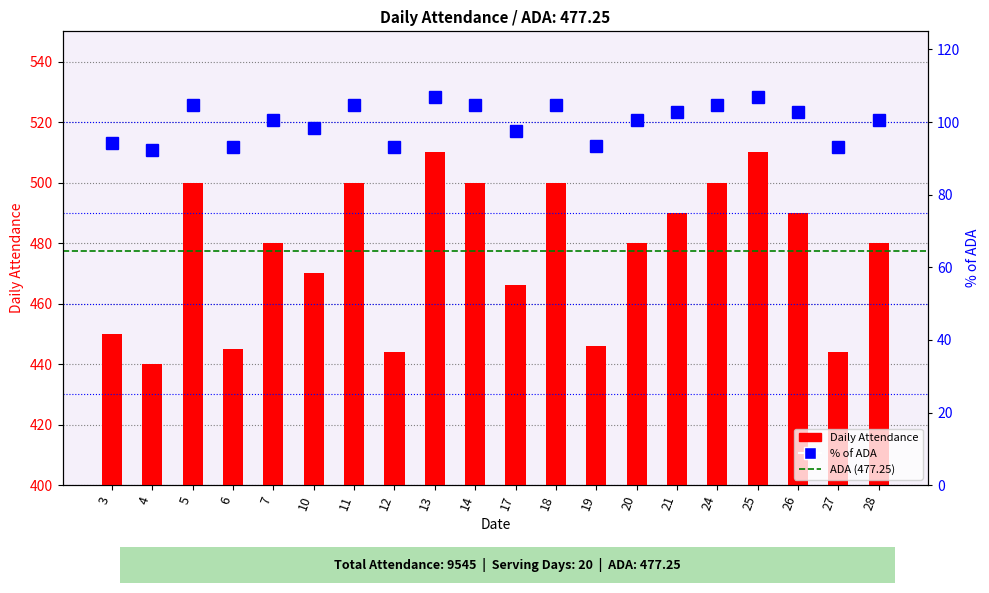

The % of ADA series shows 93.5 at 19. True or false?

True